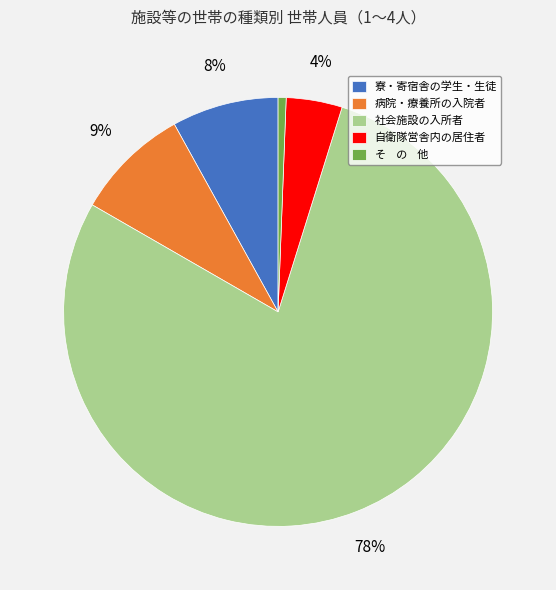

Which slice represents more than half of the pie?

社会施設の入所者